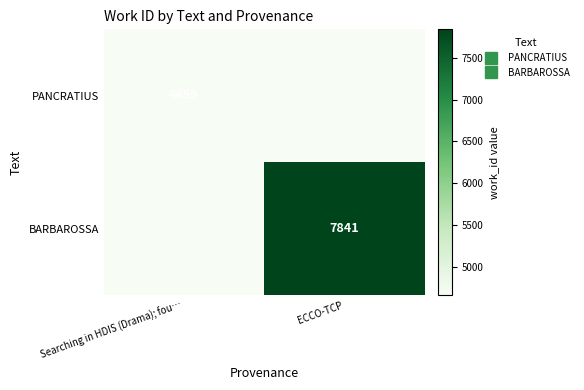

The value of PANCRATIUS at ECCO-TCP is 2615. True or false?

False